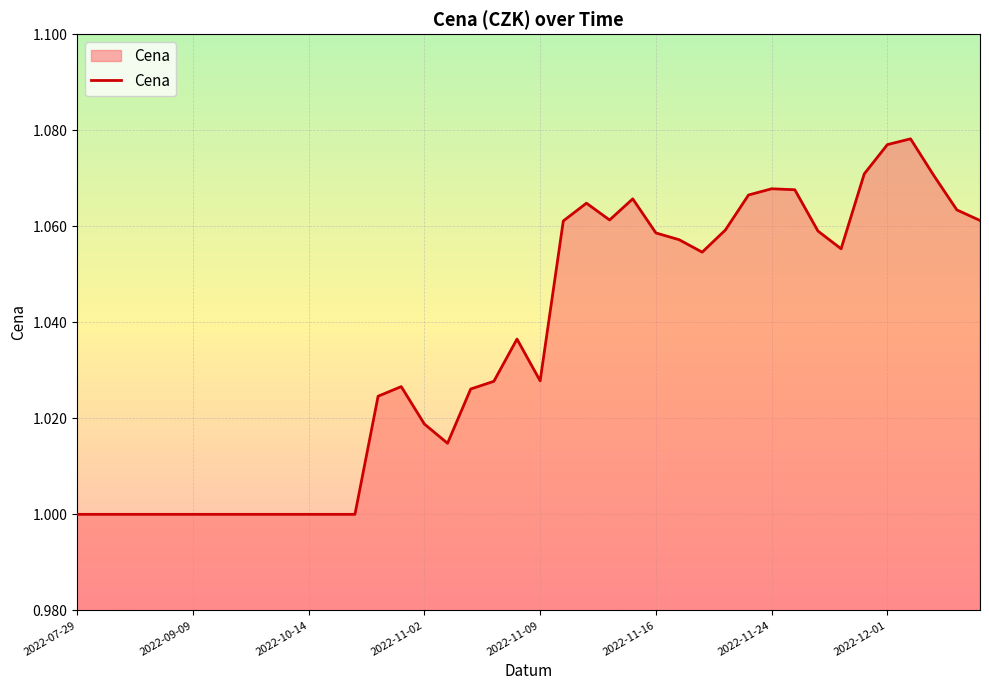

Does the chart have visible grid lines?

Yes